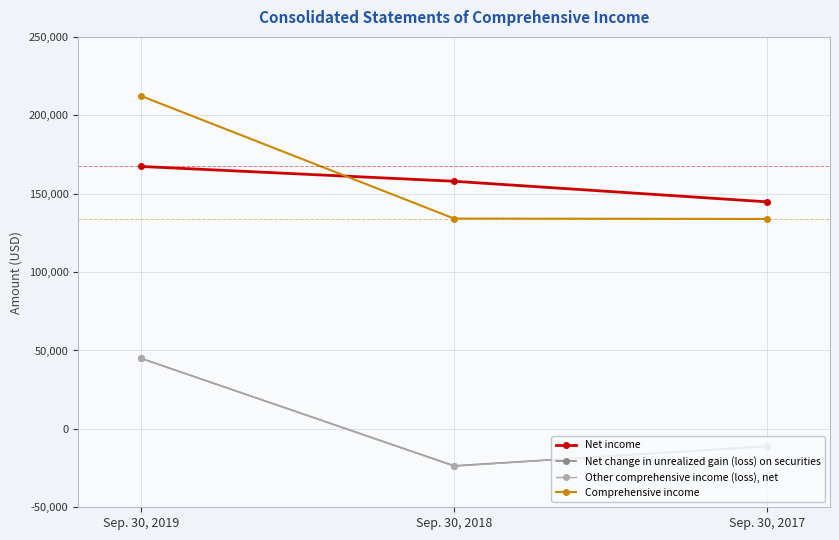

At which label does Other comprehensive income (loss), net first exceed -10908?

Sep. 30, 2019